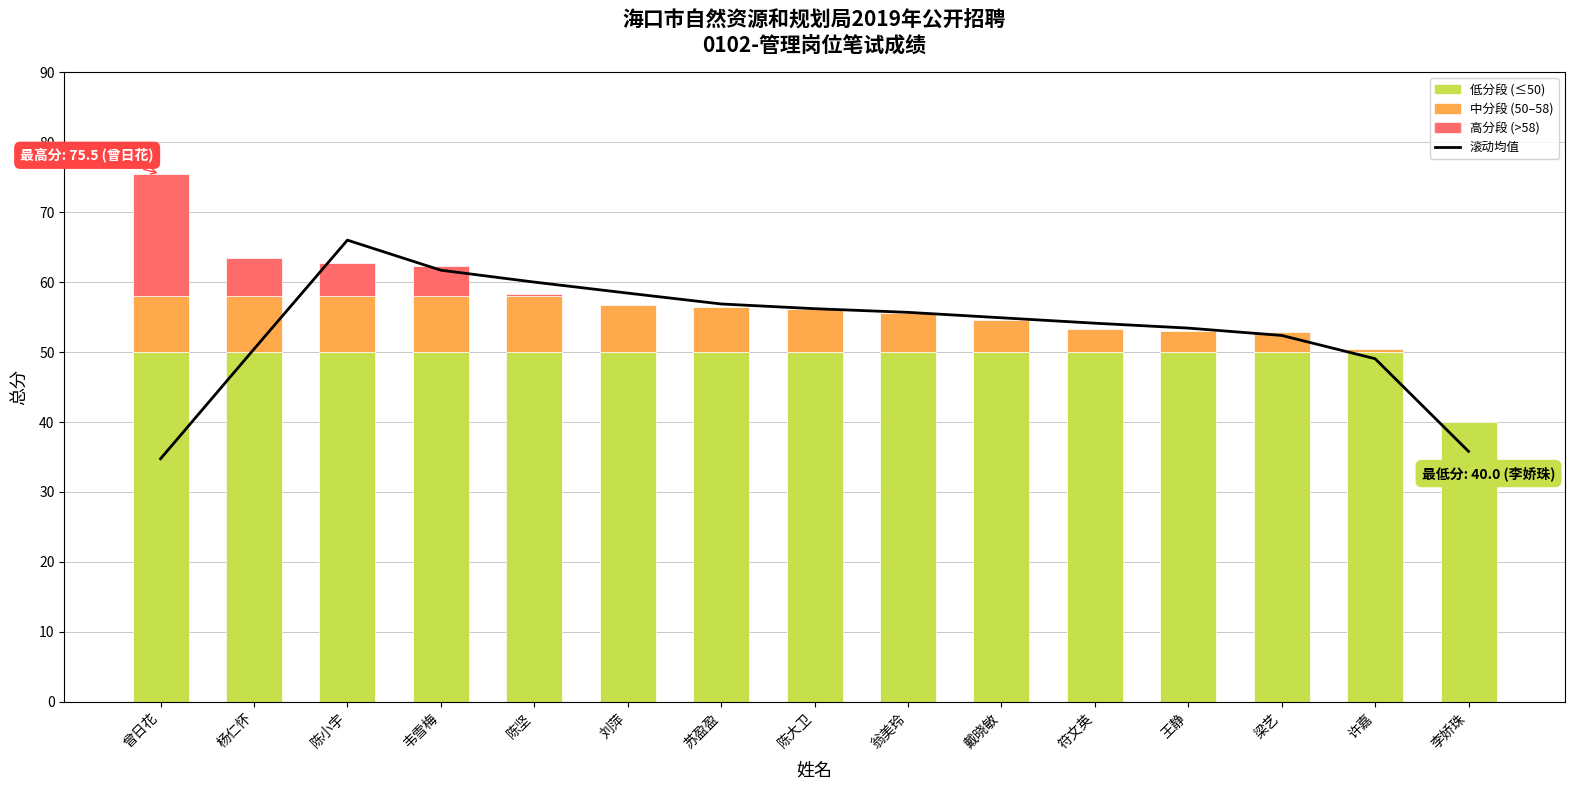

The chart shows a value of 13.9 at 李娇珠. True or false?

False